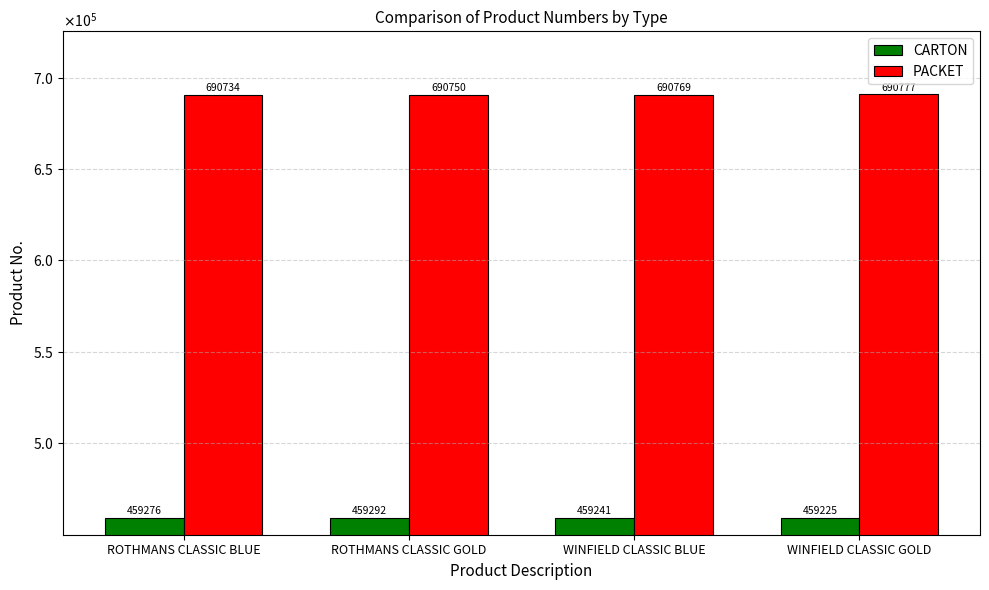

Which series has the widest spread of values?

CARTON